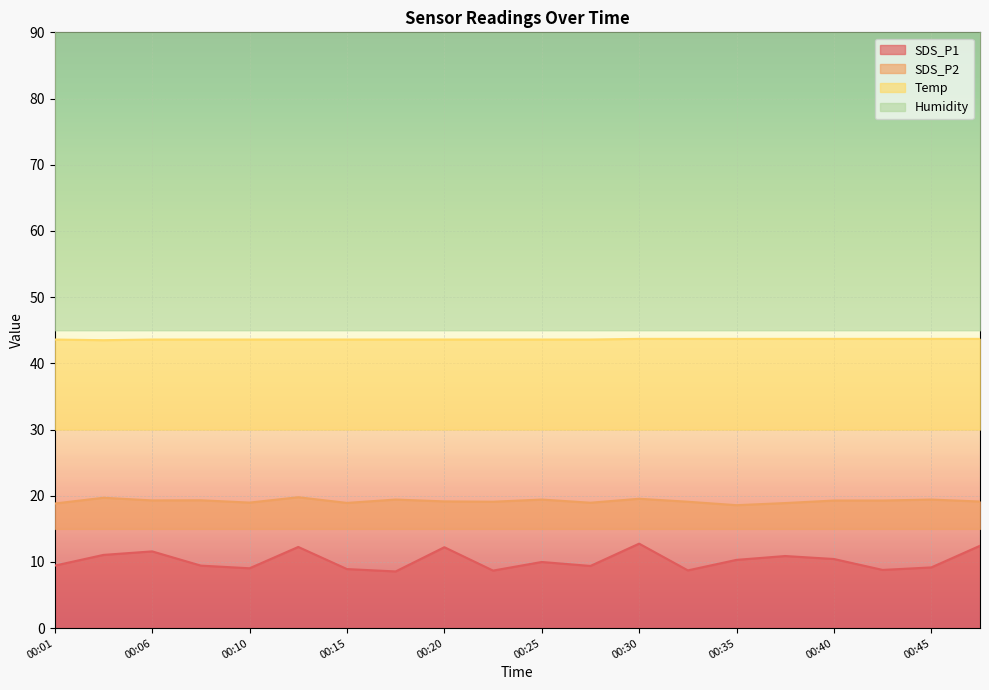

True or false: Humidity has a value of 128.2 at 00:03.

True